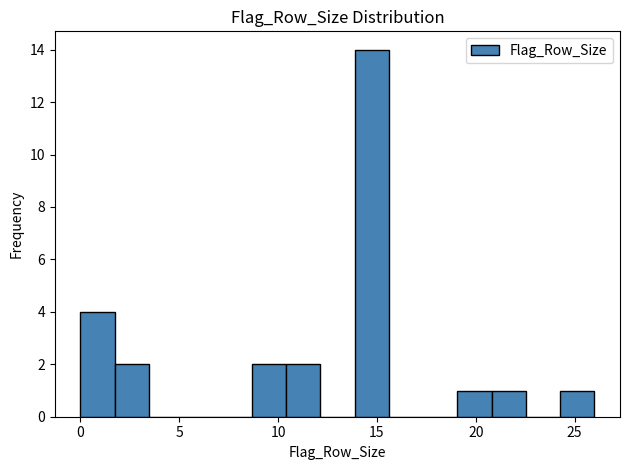

Read against the x-axis, roughly where is the centre of the tallest bar?

14.5